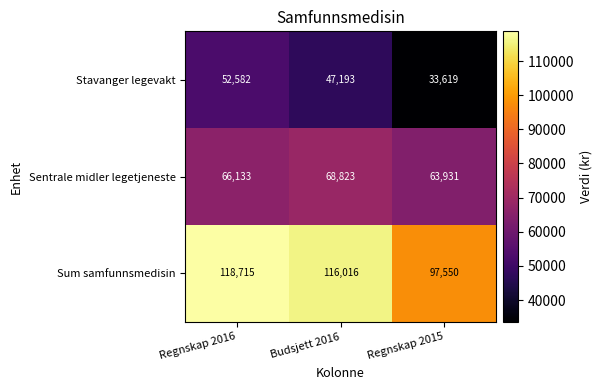

What is the greatest value displayed?

118715